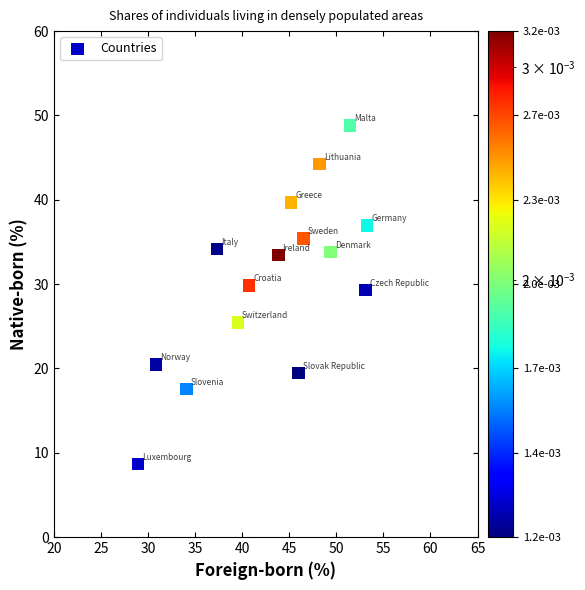

What is the range of X values (max minus min)?

24.3